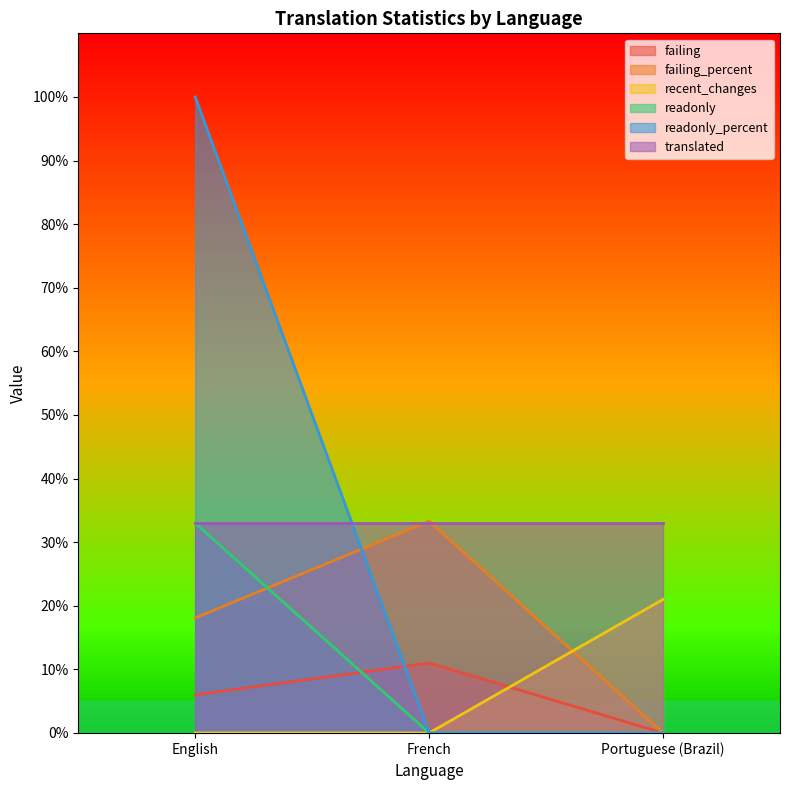

Read the failing_percent value at French.

33.3